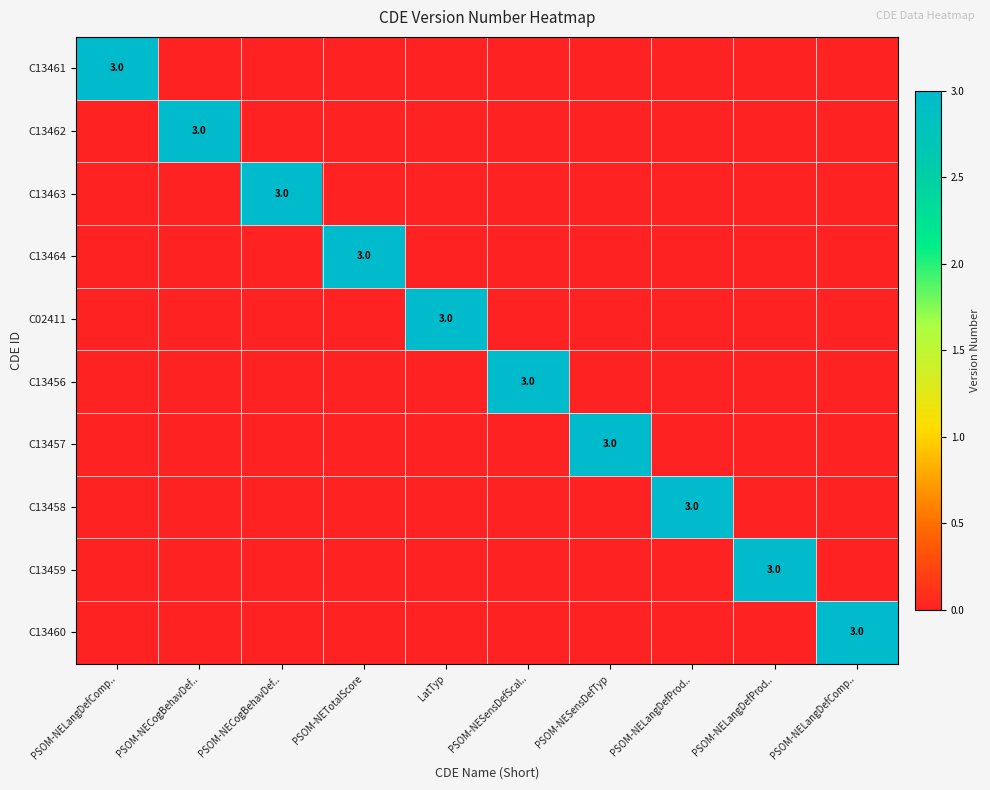

How many values in C13461 are above zero?

1